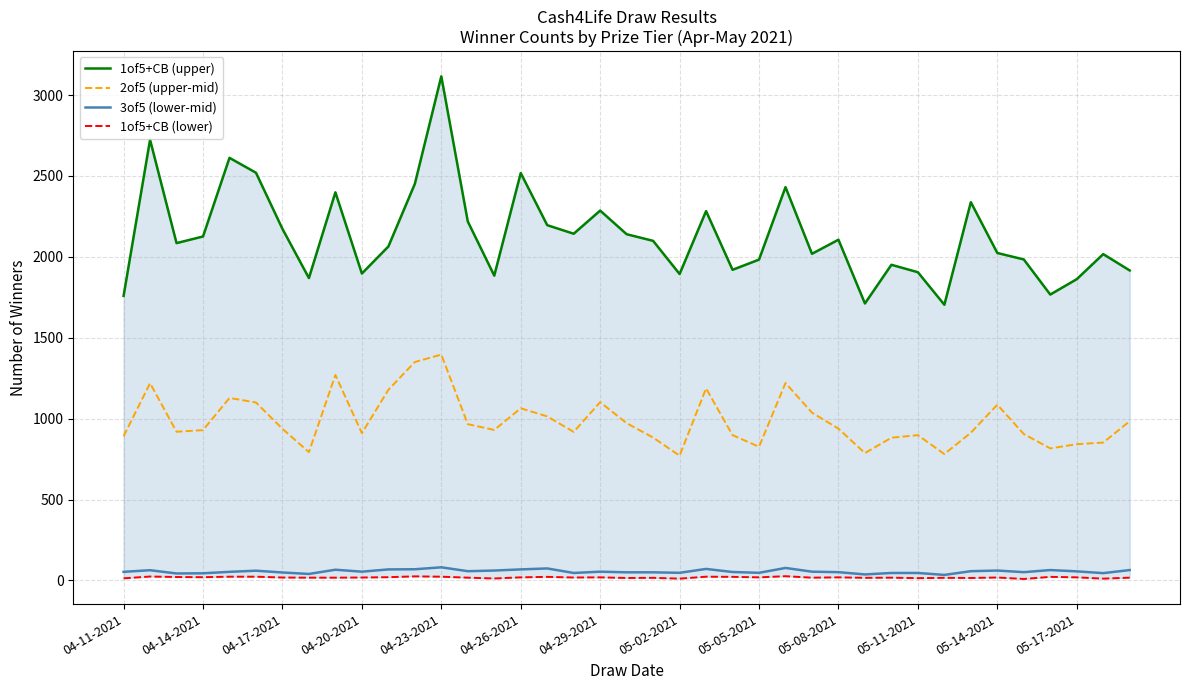

What is the approximate value of 2of5 (upper-mid) at 05-14-2021, to the nearest 10?

1090